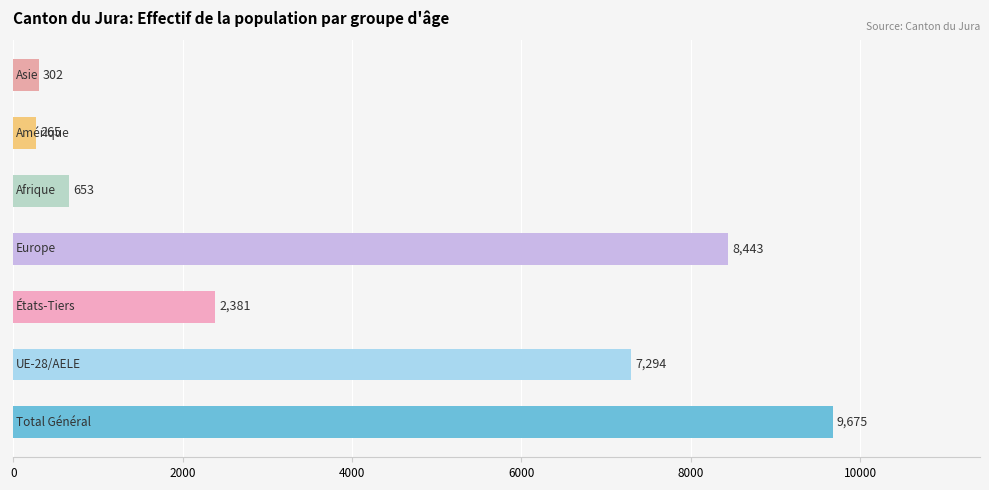

What is the difference between the maximum and minimum values?

9410